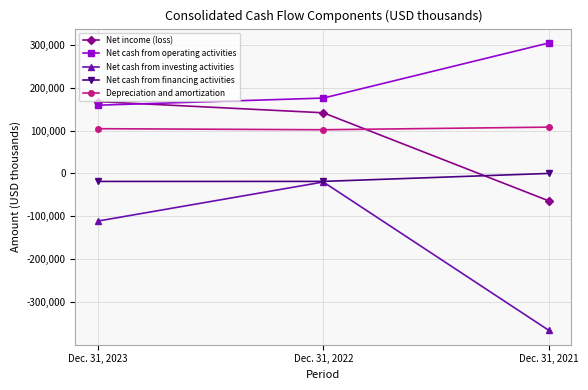

Is the value of Net cash from investing activities at Dec. 31, 2023 greater than the value of Net cash from financing activities at Dec. 31, 2022?

No